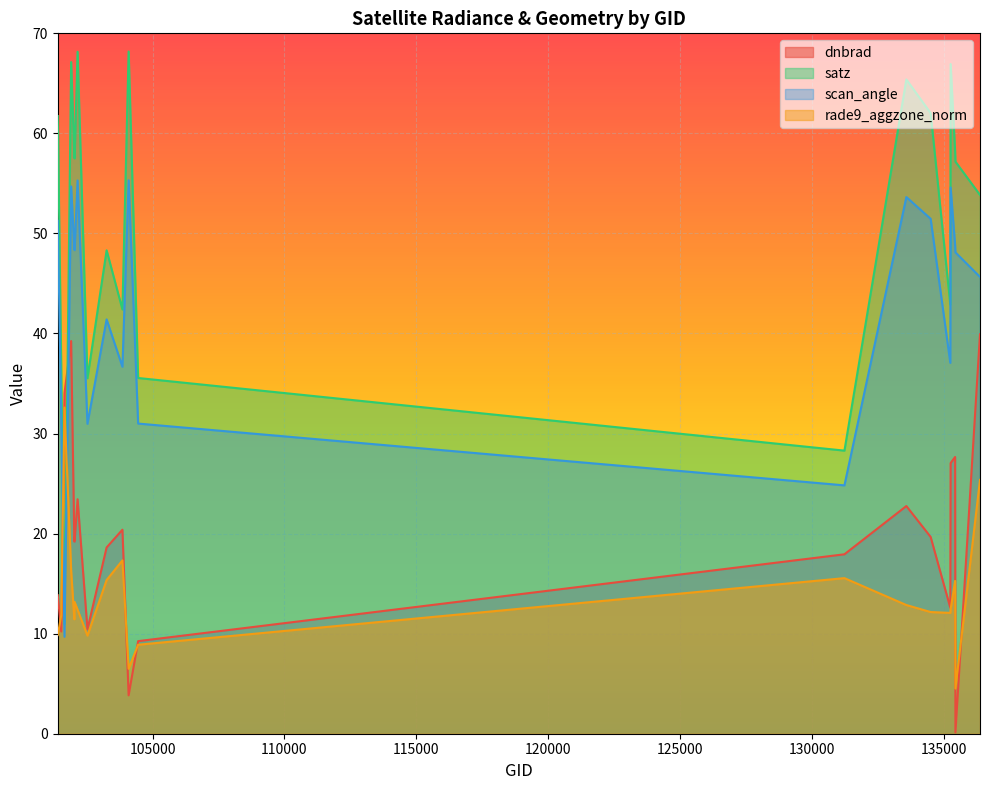

Does the chart display data point markers on the line(s)?

No